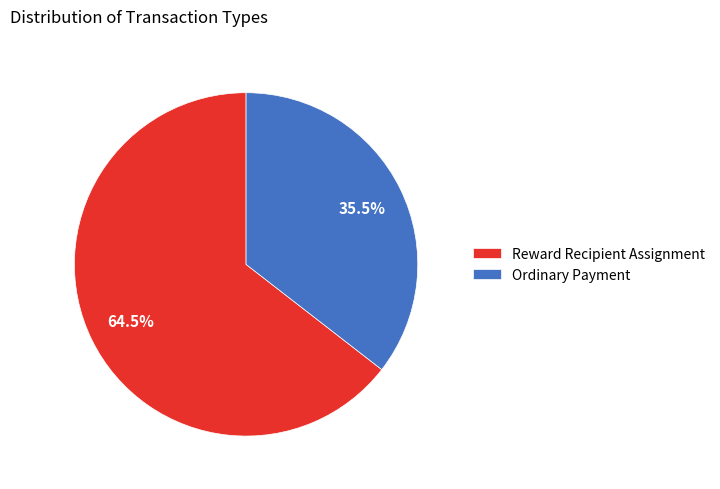

To the nearest percent, what is the difference between the Ordinary Payment and Reward Recipient Assignment slice percentages?

29%